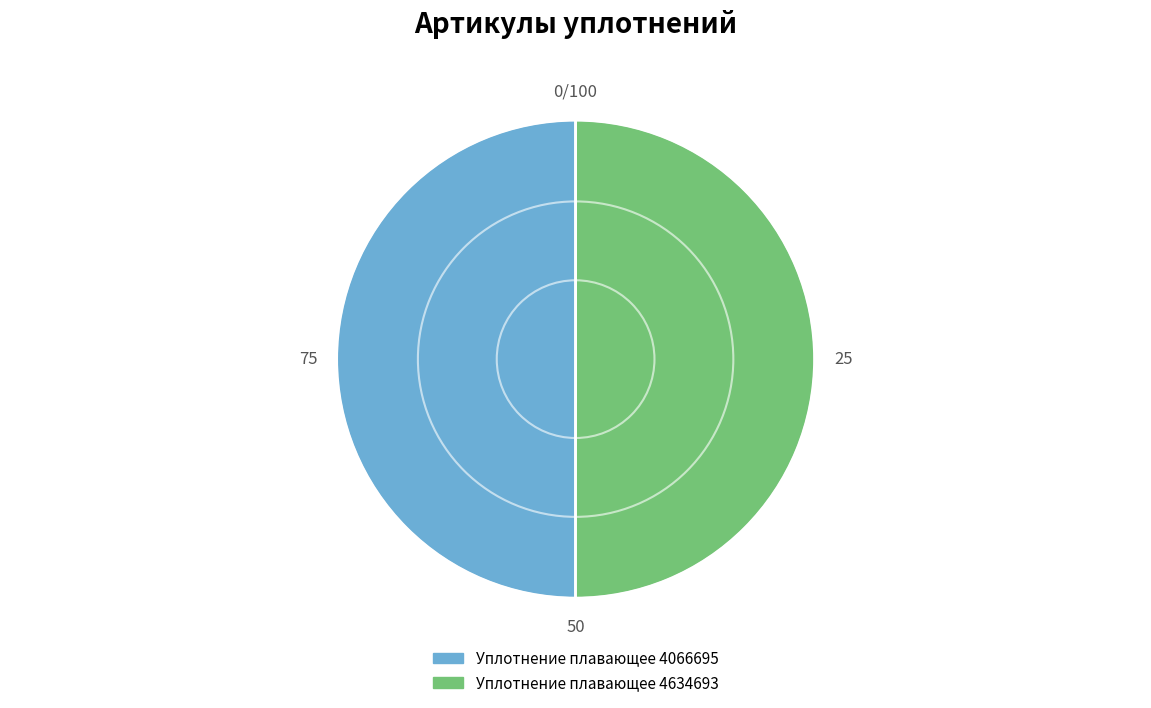

Combined, do Уплотнение плавающее 4066695 and Уплотнение плавающее 4634693 account for over 50%?

Yes